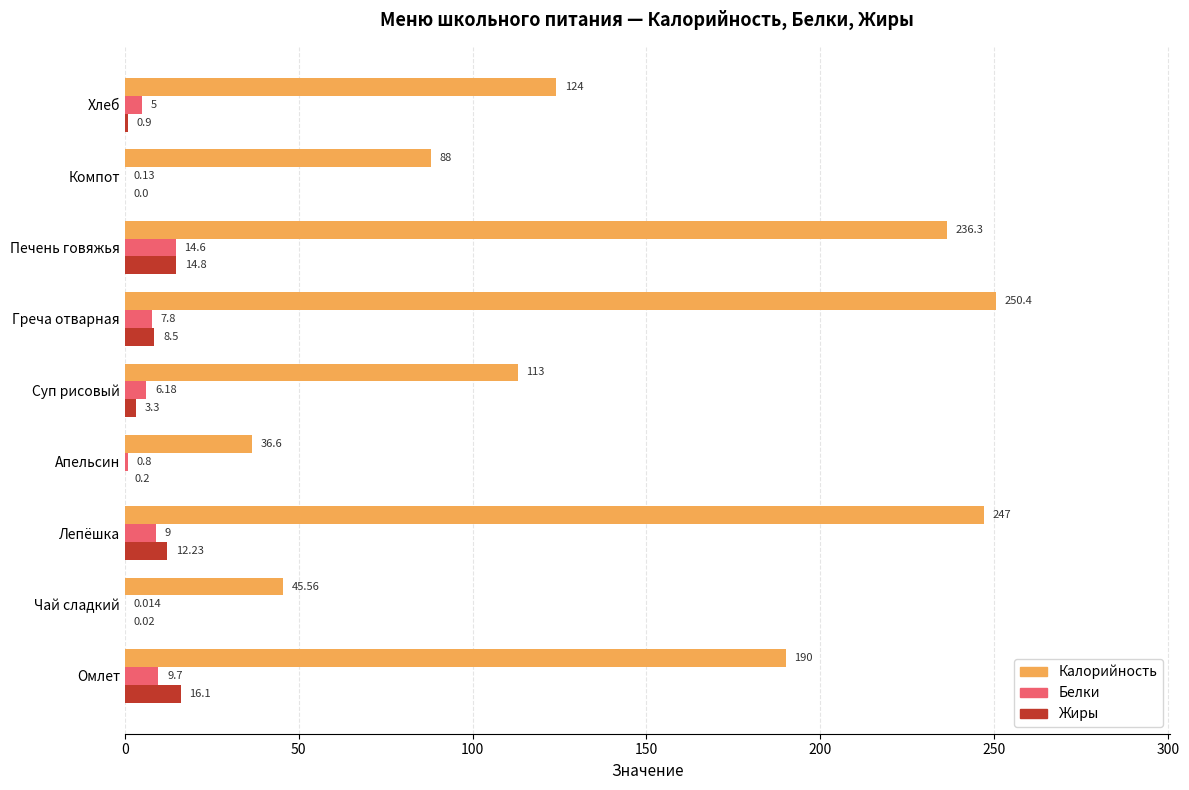

Which series changed the most between Печень говяжья and Хлеб?

Калорийность